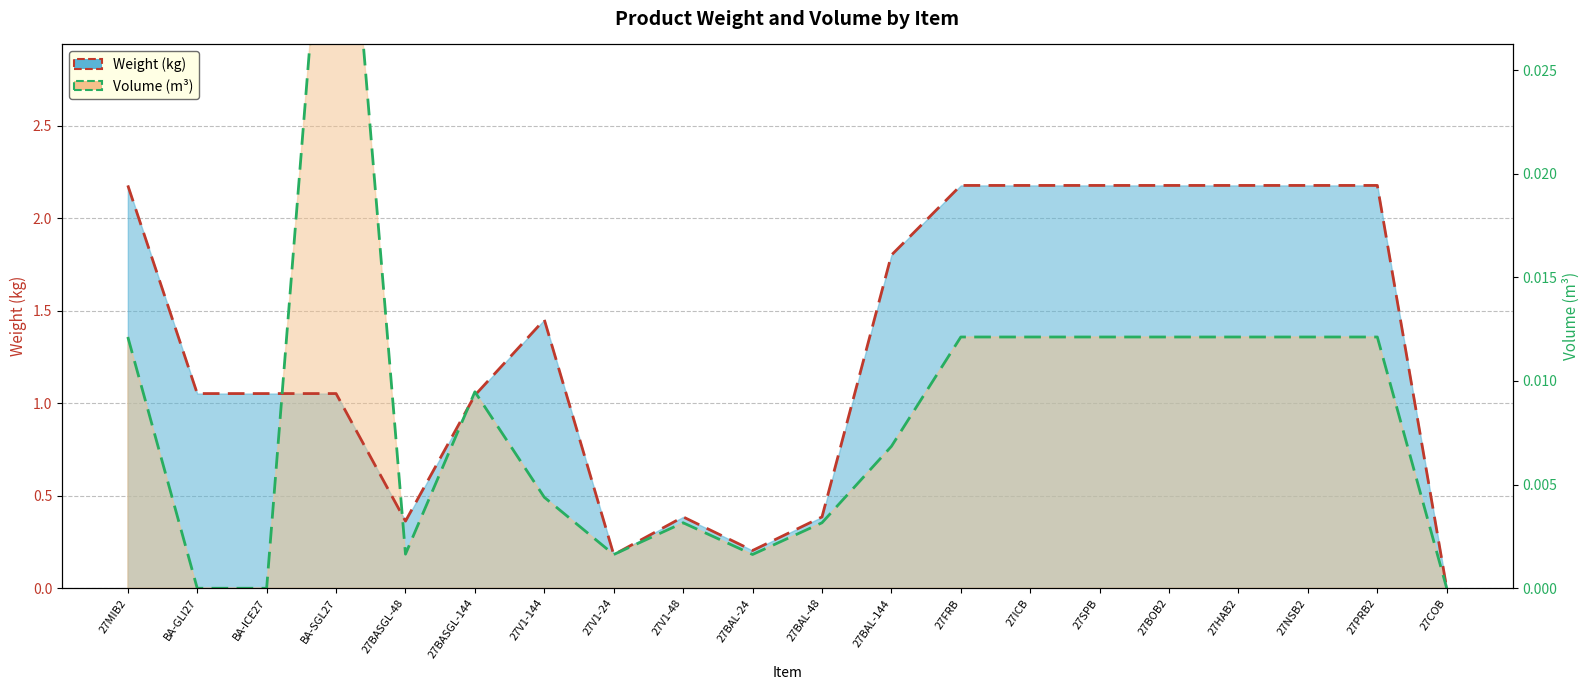

What is the sum of the Volume (m³) ×300 line values at BA-SGL27 and 27NSB2?

6.1